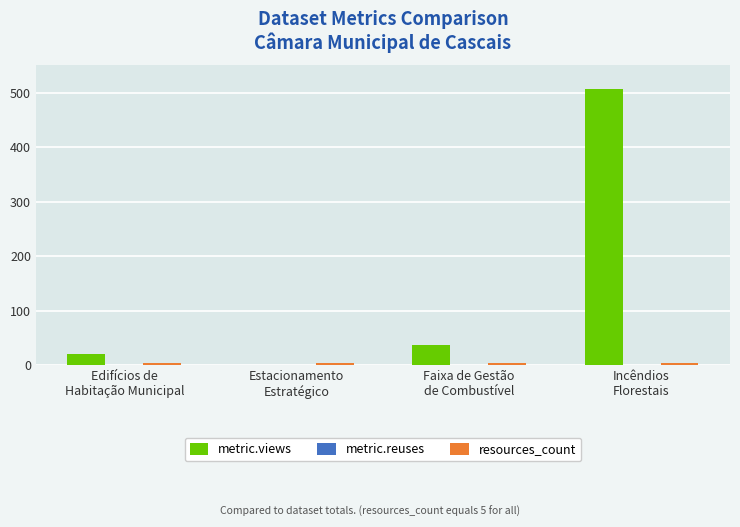

What is the greatest value displayed?

506